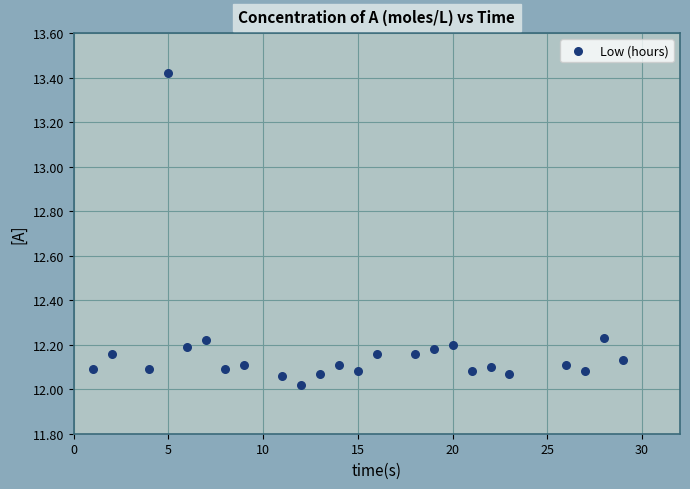

What is the range of X values (max minus min)?

28.0